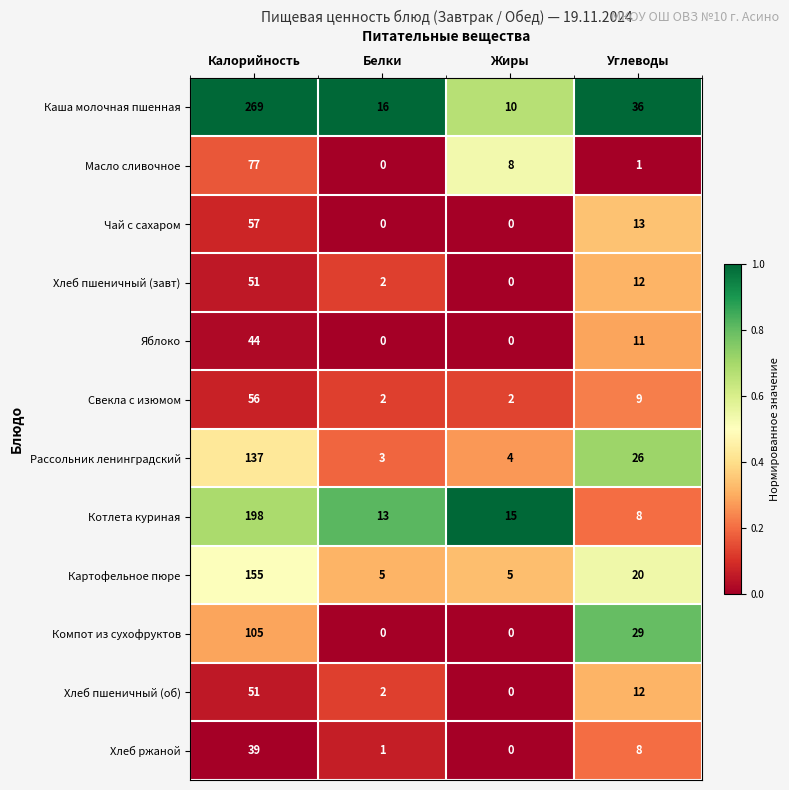

Which series has the largest range (max minus min)?

Каша молочная пшенная